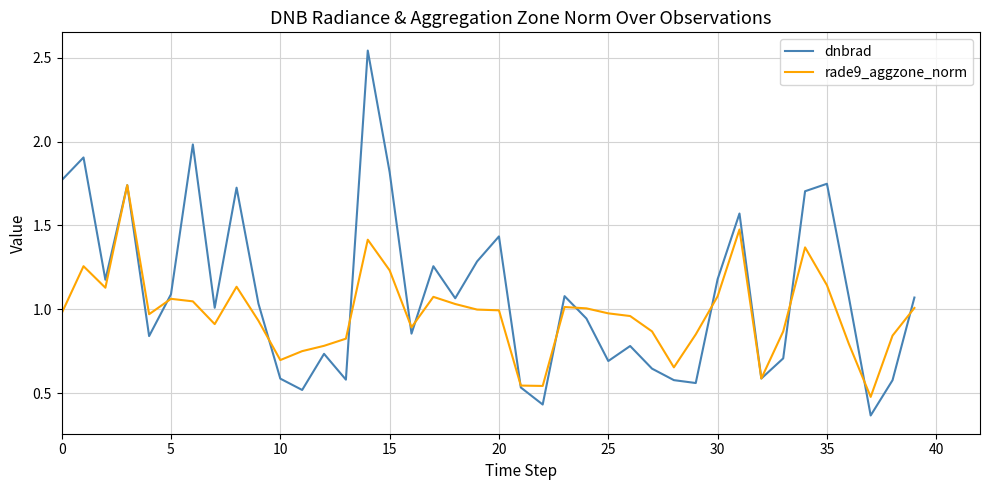

List the series in order of their overall mean, lowest first.

rade9_aggzone_norm, dnbrad